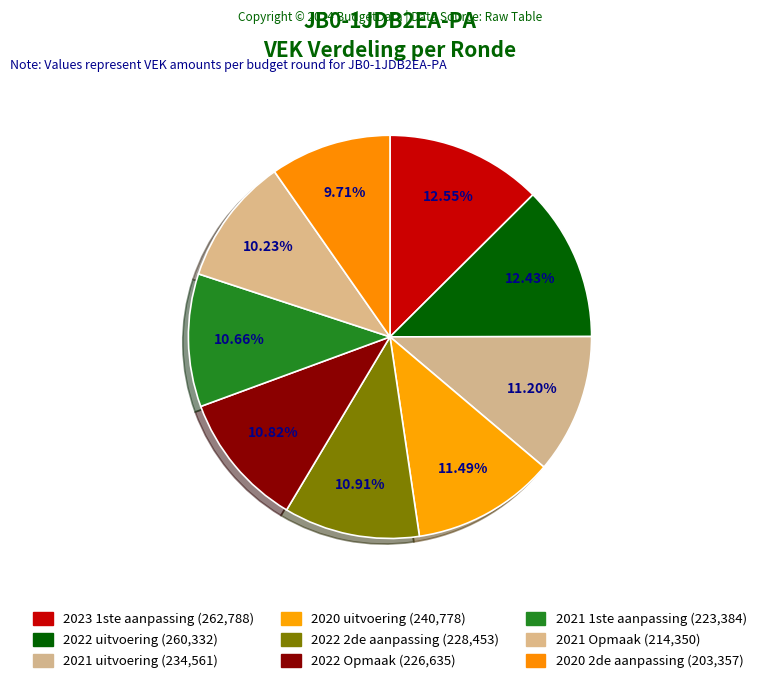

To the nearest percent, what percentage of the pie is 2022 Opmaak?

11%